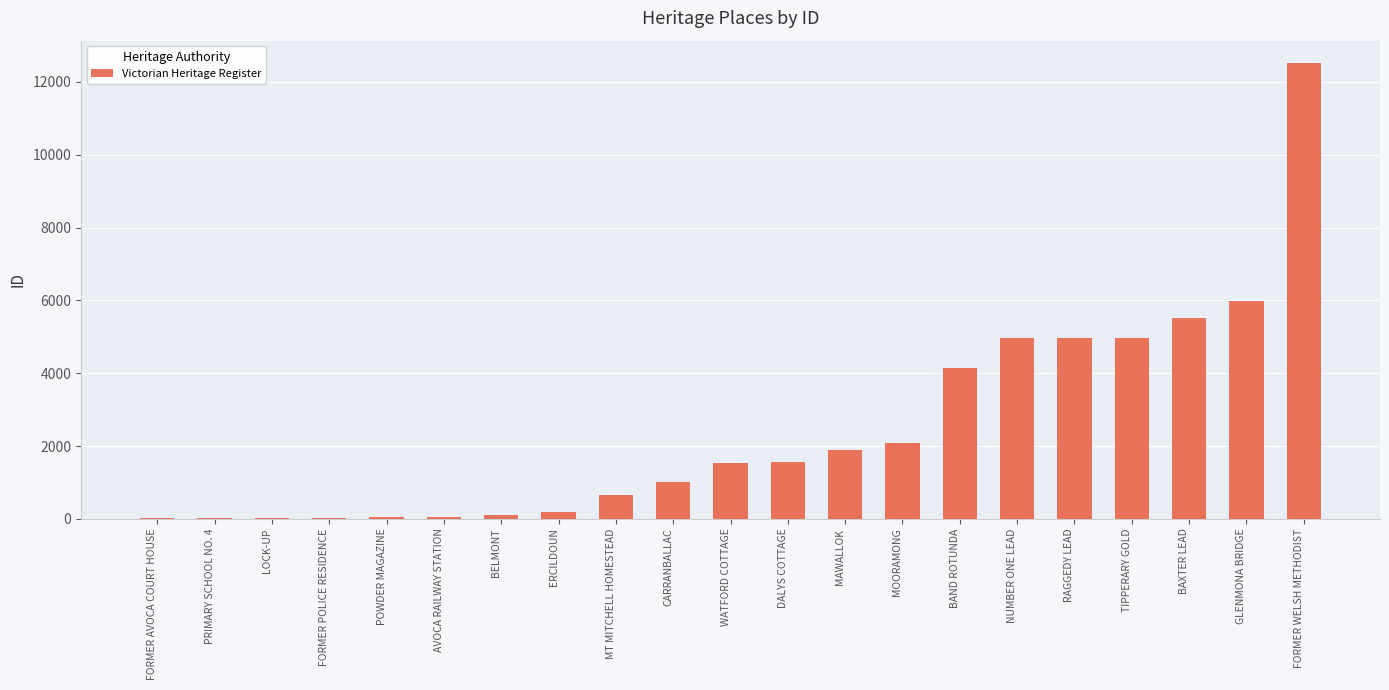

What is the average value?

2491